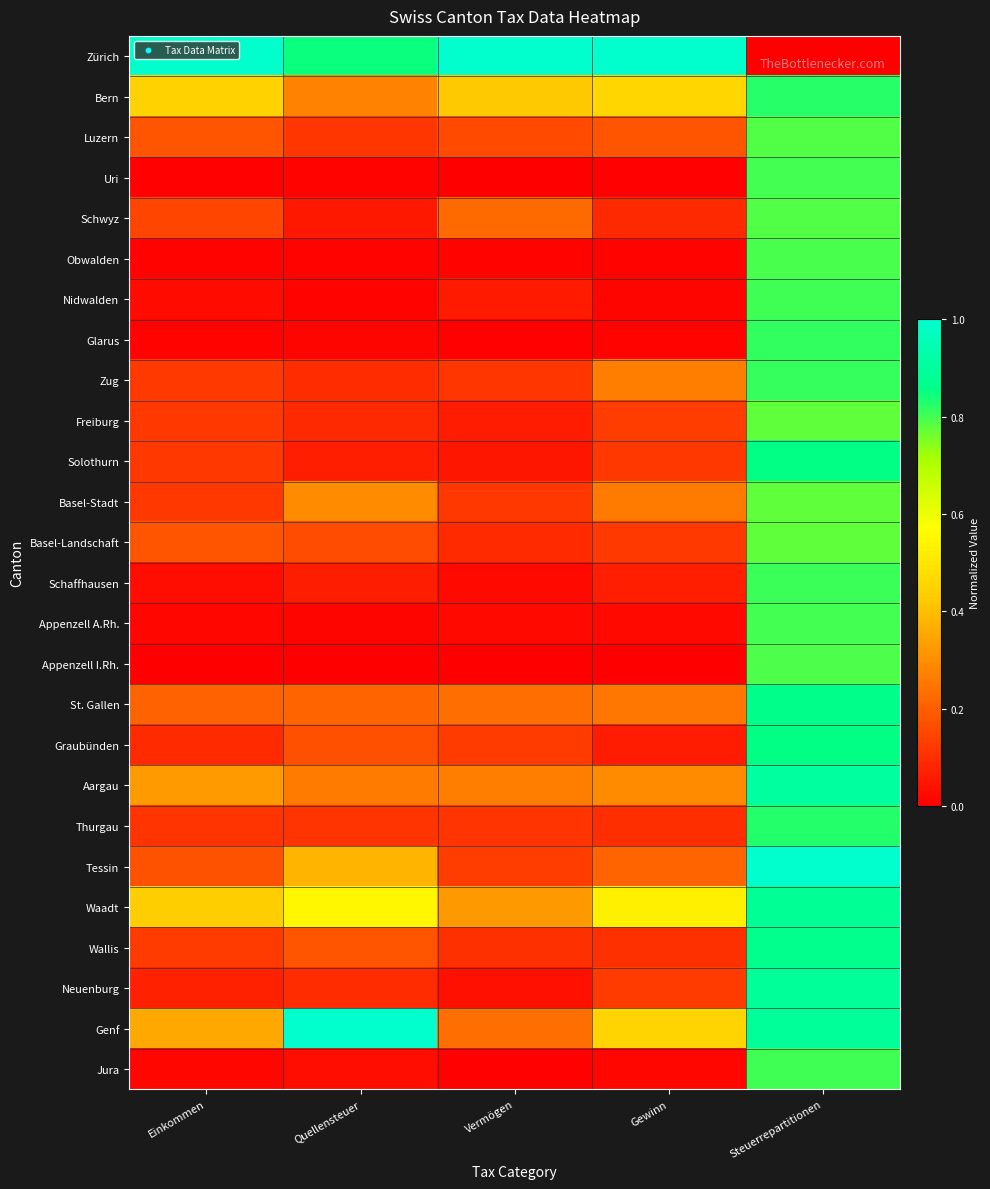

Reading left to right, what are all the values shown in this chart?

Zürich: Einkommen=1.0	Quellensteuer=0.8	Vermögen=1.0	Gewinn=1.0	Steuerrepartitionen=0.0
Bern: Einkommen=0.4	Quellensteuer=0.3	Vermögen=0.4	Gewinn=0.5	Steuerrepartitionen=0.8
Luzern: Einkommen=0.2	Quellensteuer=0.1	Vermögen=0.2	Gewinn=0.2	Steuerrepartitionen=0.8
Uri: Einkommen=0.0	Quellensteuer=0.0	Vermögen=0.0	Gewinn=0.0	Steuerrepartitionen=0.8
Schwyz: Einkommen=0.1	Quellensteuer=0.1	Vermögen=0.2	Gewinn=0.1	Steuerrepartitionen=0.8
Obwalden: Einkommen=0.0	Quellensteuer=0.0	Vermögen=0.0	Gewinn=0.0	Steuerrepartitionen=0.8
Nidwalden: Einkommen=0.0	Quellensteuer=0.0	Vermögen=0.1	Gewinn=0.0	Steuerrepartitionen=0.8
Glarus: Einkommen=0.0	Quellensteuer=0.0	Vermögen=0.0	Gewinn=0.0	Steuerrepartitionen=0.8
Zug: Einkommen=0.1	Quellensteuer=0.1	Vermögen=0.1	Gewinn=0.3	Steuerrepartitionen=0.8
Freiburg: Einkommen=0.1	Quellensteuer=0.1	Vermögen=0.1	Gewinn=0.1	Steuerrepartitionen=0.8
Solothurn: Einkommen=0.1	Quellensteuer=0.1	Vermögen=0.1	Gewinn=0.1	Steuerrepartitionen=0.9
Basel-Stadt: Einkommen=0.1	Quellensteuer=0.3	Vermögen=0.1	Gewinn=0.3	Steuerrepartitionen=0.8
Basel-Landschaft: Einkommen=0.2	Quellensteuer=0.2	Vermögen=0.1	Gewinn=0.1	Steuerrepartitionen=0.8
Schaffhausen: Einkommen=0.0	Quellensteuer=0.1	Vermögen=0.0	Gewinn=0.1	Steuerrepartitionen=0.8
Appenzell A.Rh.: Einkommen=0.0	Quellensteuer=0.0	Vermögen=0.0	Gewinn=0.0	Steuerrepartitionen=0.8
Appenzell I.Rh.: Einkommen=0.0	Quellensteuer=0.0	Vermögen=0.0	Gewinn=0.0	Steuerrepartitionen=0.8
St. Gallen: Einkommen=0.2	Quellensteuer=0.2	Vermögen=0.2	Gewinn=0.3	Steuerrepartitionen=0.9
Graubünden: Einkommen=0.1	Quellensteuer=0.2	Vermögen=0.1	Gewinn=0.1	Steuerrepartitionen=0.9
Aargau: Einkommen=0.3	Quellensteuer=0.3	Vermögen=0.3	Gewinn=0.3	Steuerrepartitionen=0.9
Thurgau: Einkommen=0.1	Quellensteuer=0.1	Vermögen=0.1	Gewinn=0.1	Steuerrepartitionen=0.8
Tessin: Einkommen=0.2	Quellensteuer=0.4	Vermögen=0.1	Gewinn=0.2	Steuerrepartitionen=1.0
Waadt: Einkommen=0.4	Quellensteuer=0.5	Vermögen=0.3	Gewinn=0.5	Steuerrepartitionen=0.9
Wallis: Einkommen=0.1	Quellensteuer=0.2	Vermögen=0.1	Gewinn=0.1	Steuerrepartitionen=0.9
Neuenburg: Einkommen=0.1	Quellensteuer=0.1	Vermögen=0.0	Gewinn=0.1	Steuerrepartitionen=0.9
Genf: Einkommen=0.4	Quellensteuer=1.0	Vermögen=0.2	Gewinn=0.5	Steuerrepartitionen=0.9
Jura: Einkommen=0.0	Quellensteuer=0.0	Vermögen=0.0	Gewinn=0.0	Steuerrepartitionen=0.8